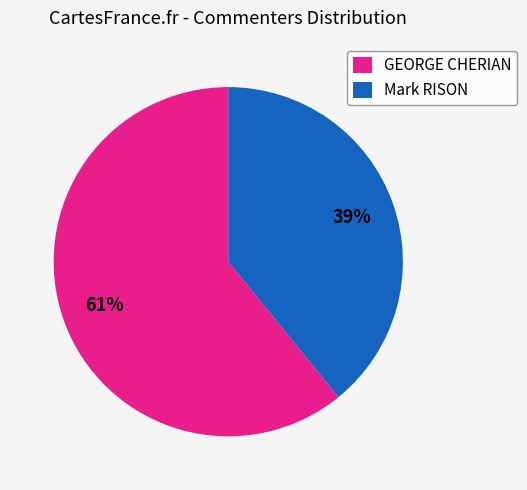

Do GEORGE CHERIAN and Mark RISON together represent more than half of the pie?

Yes